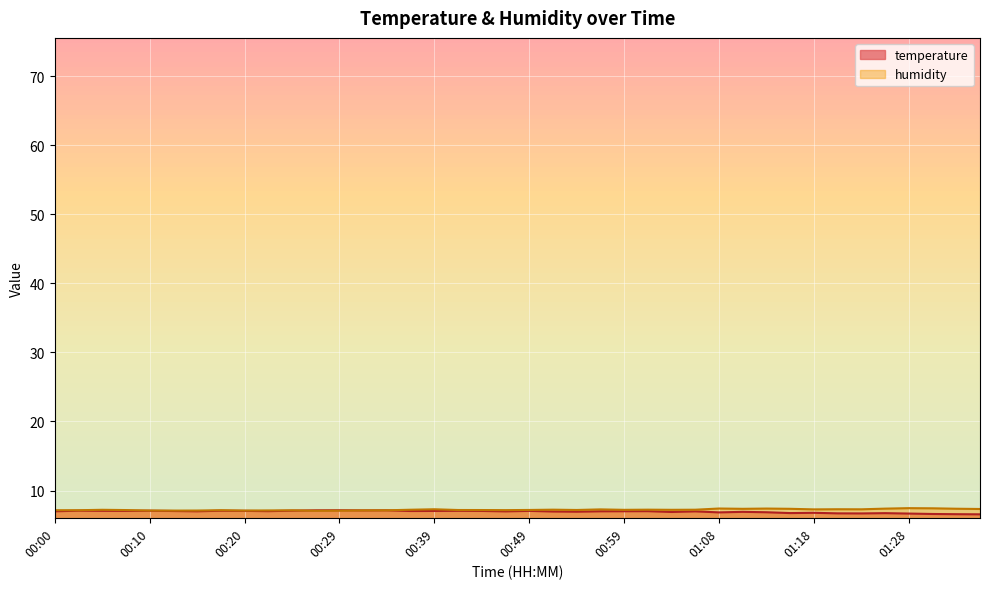

The value of humidity at 00:49 is 7.2. True or false?

True